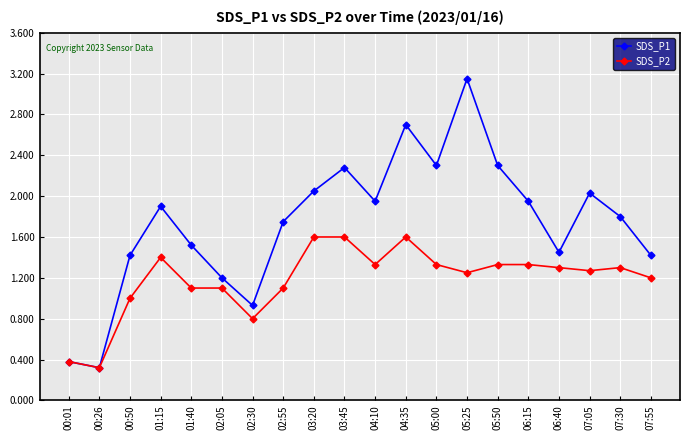

What is the label of the 2nd point from the left?

00:26